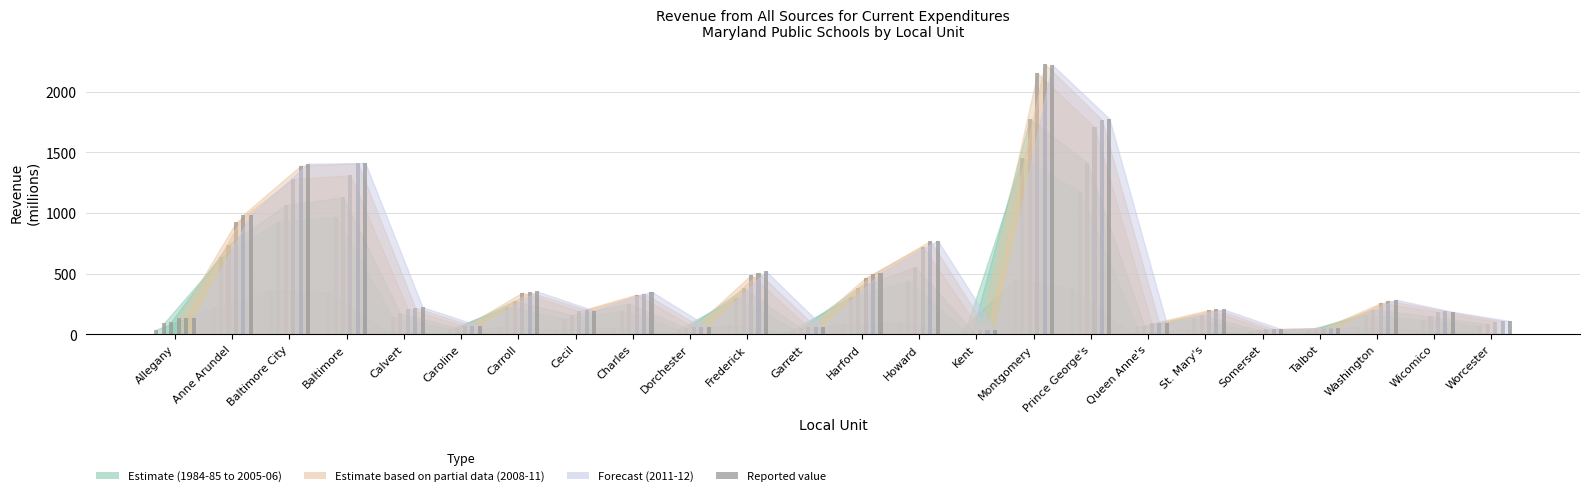

The value of 2010-2011 at Baltimore City is 372.5. True or false?

False